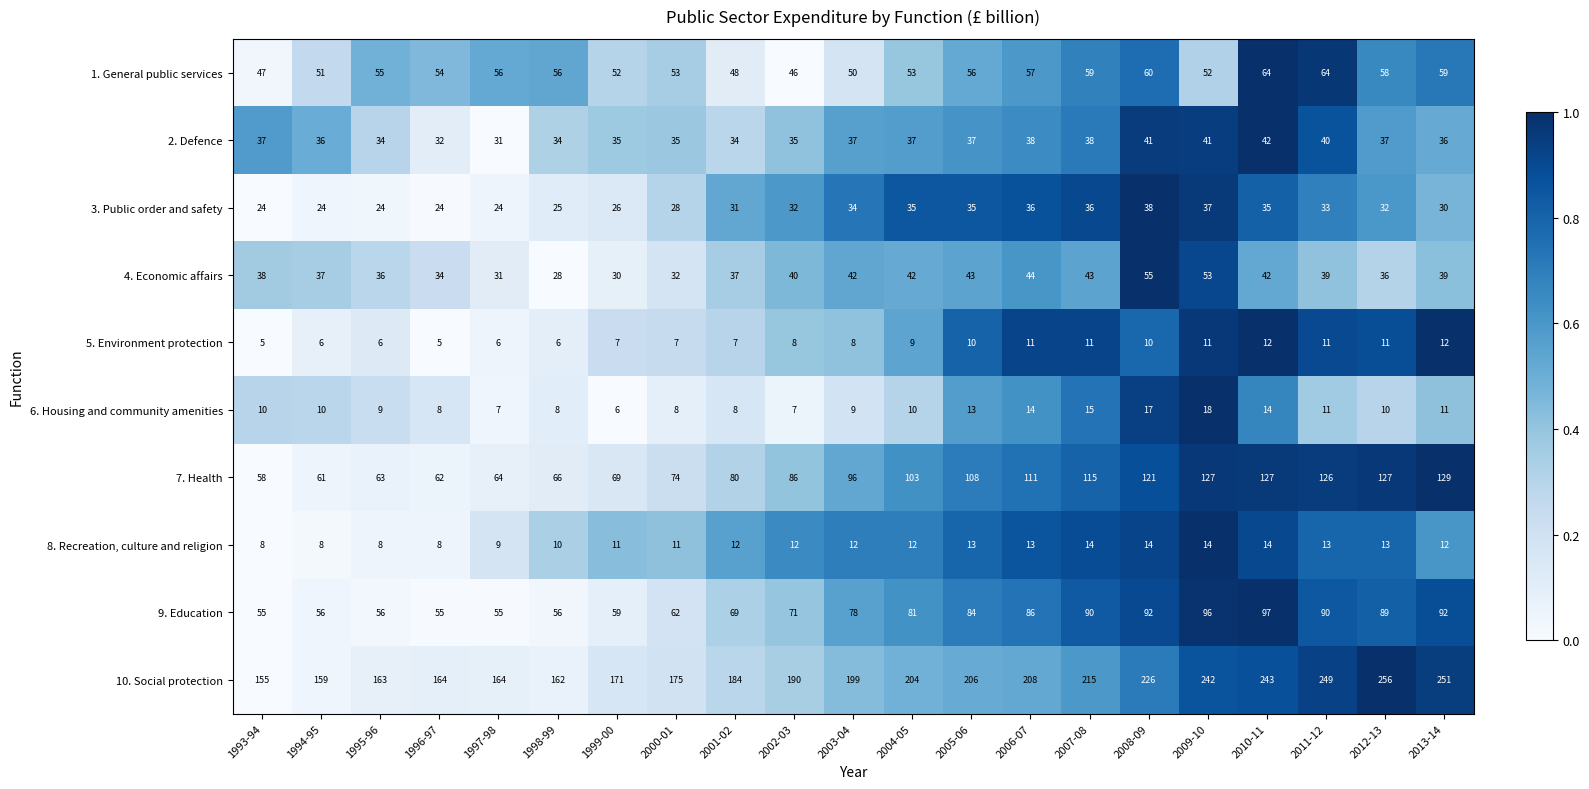

Which series has the largest range (max minus min)?

10. Social protection